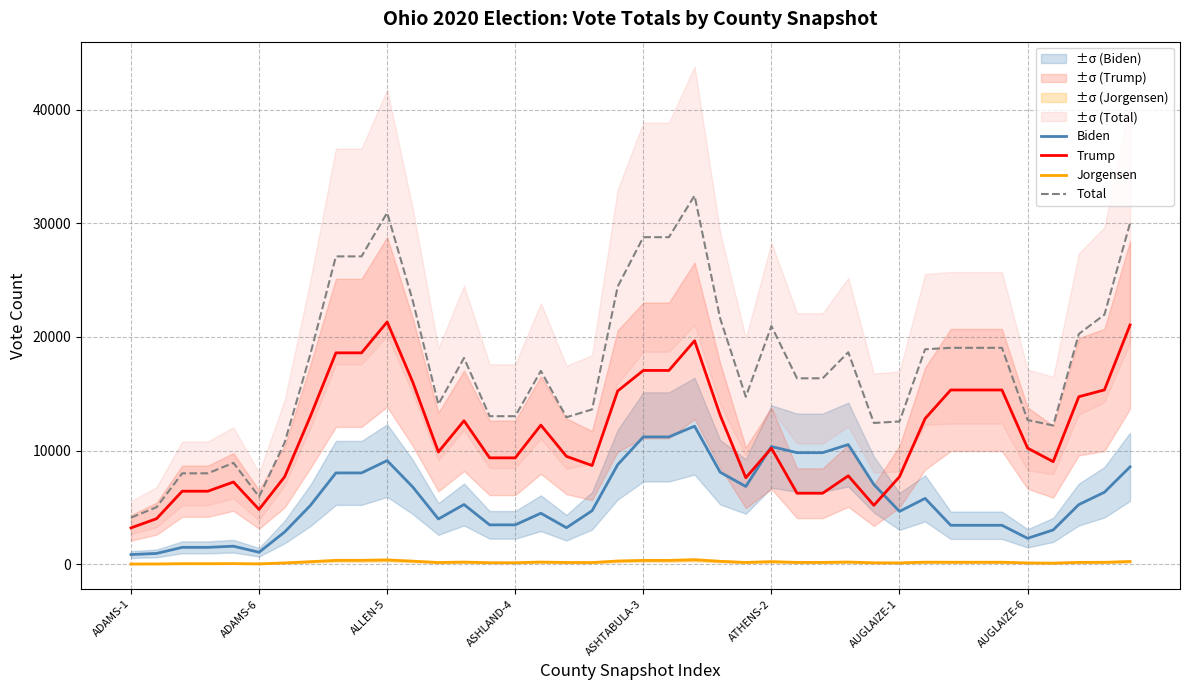

Reading left to right, extract all data points from this chart.

Biden: 862.0	963.5	1496.0	1496.0	1597.5	1065.0	2852.5	5172.5	8042.8	8042.8	9125.5	6805.5	3992.0	5265.2	3474.5	3474.5	4497.2	3224.0	4718.8	8770.5	11210.2	11210.2	12155.2	8103.5	6852.2	10364.0	9824.0	9824.0	10535.2	7023.5	4657.5	5803.2	3437.2	3437.2	3437.2	2291.5	3027.8	5259.0	6344.5	8575.8
Trump: 3210.0	4020.0	6435.0	6435.0	7245.0	4830.0	7710.8	13006.5	18604.5	18604.5	21321.8	16026.0	9885.2	12631.8	9369.2	9369.2	12247.5	9501.0	8695.0	15251.2	17057.0	17057.0	19668.8	13112.5	7620.2	10216.8	6257.0	6257.0	7789.5	5193.0	7709.2	12822.0	15338.2	15338.2	15338.2	10225.5	9033.8	14745.8	15345.0	21057.0
Jorgensen: 29.5	37.0	59.2	59.2	66.8	44.5	127.5	232.8	351.0	351.0	386.2	281.0	162.5	201.8	143.8	143.8	204.2	165.0	159.8	294.2	346.2	346.2	403.5	269.0	170.5	239.0	173.0	173.0	205.5	137.0	131.0	193.5	187.5	187.5	187.5	125.0	107.2	176.0	182.2	251.0
Total: 4111.5	5032.0	8008.2	8008.2	8928.8	5952.5	10724.8	18473.2	27087.5	27087.5	30929.5	23181.0	14078.2	18152.8	13033.0	13033.0	17016.0	12941.5	13628.2	24436.0	28778.5	28778.5	32434.2	21626.5	14739.8	20958.8	16364.5	16364.5	18657.0	12438.0	12568.0	18917.0	19047.0	19047.0	19047.0	12698.0	12217.0	20264.8	21963.5	30011.2